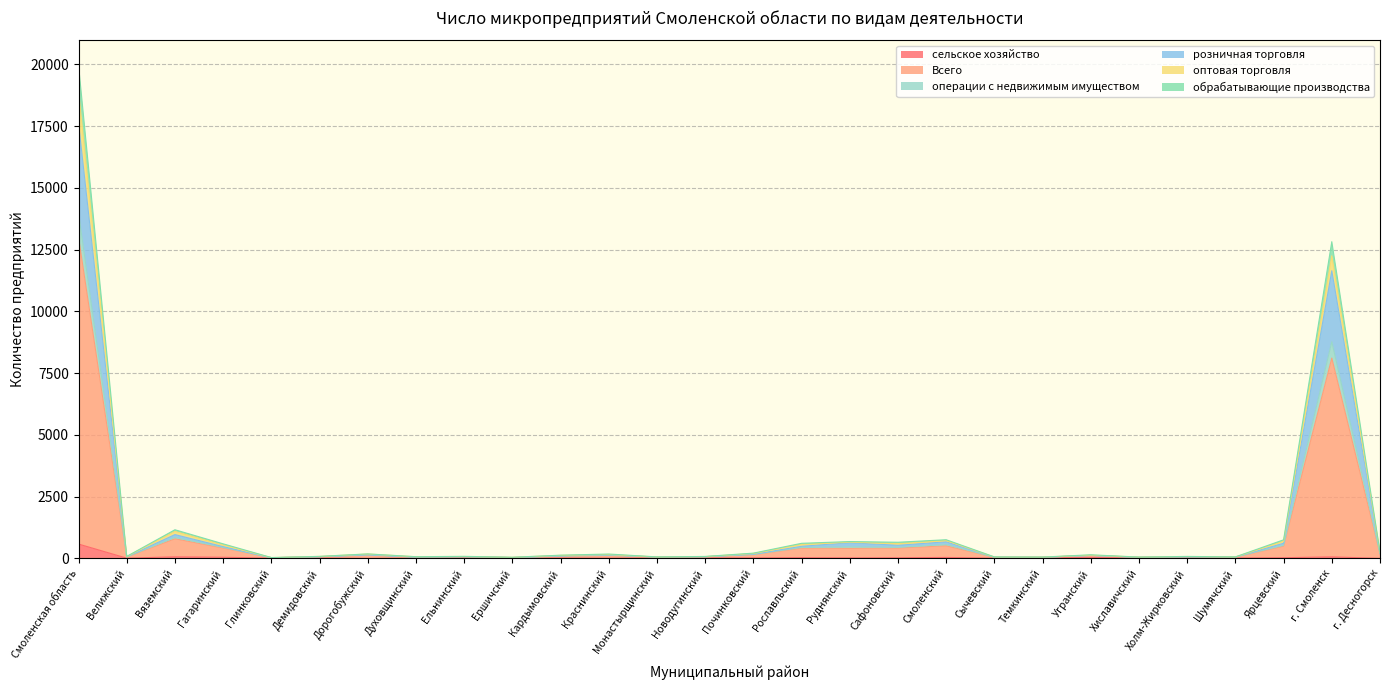

At which category is the sum across all series the highest?

Смоленская область